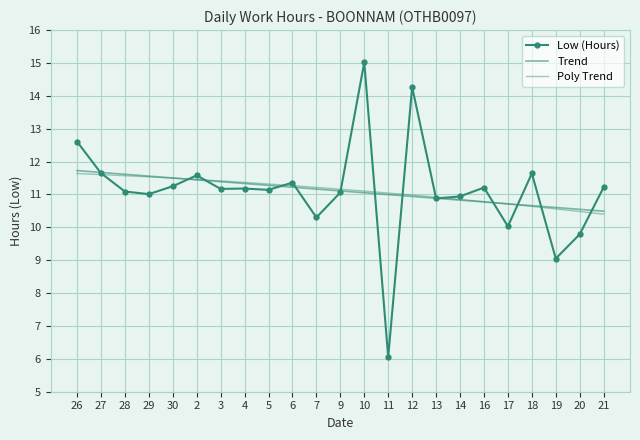

What is the sum of all Low (Hours) values?

255.5